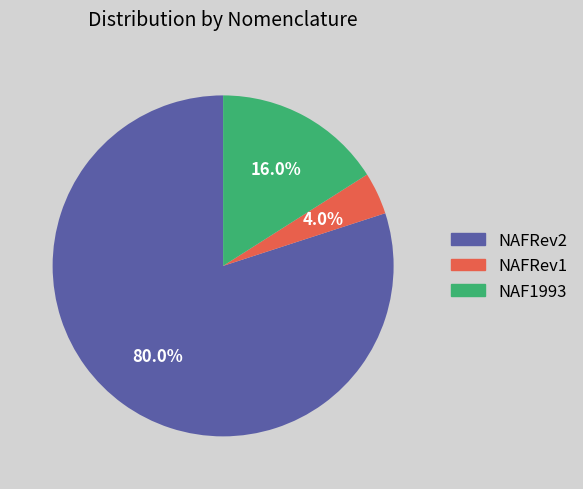

Which category has the smallest portion of the pie?

NAFRev1